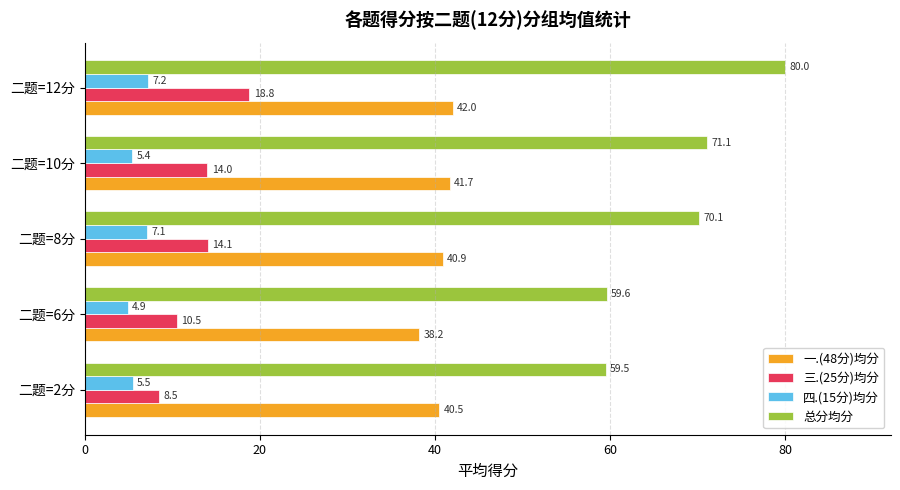

What are all the series names shown in the legend?

一.(48分)均分, 三.(25分)均分, 四.(15分)均分, 总分均分